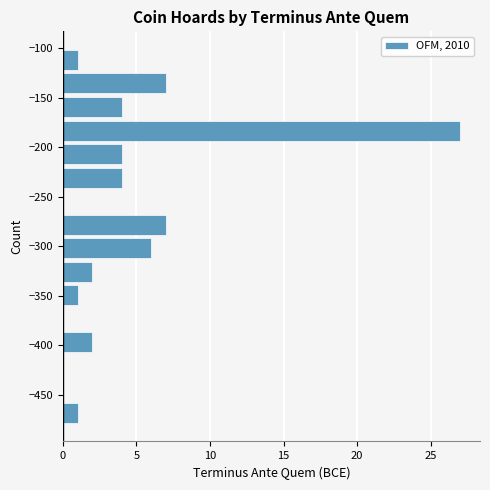

What is the length of the bar covering -480 to -455 on the y-axis? Neither the bar edges nor the lengths are printed on the chart, so give them approximately, as read against the axes.

1